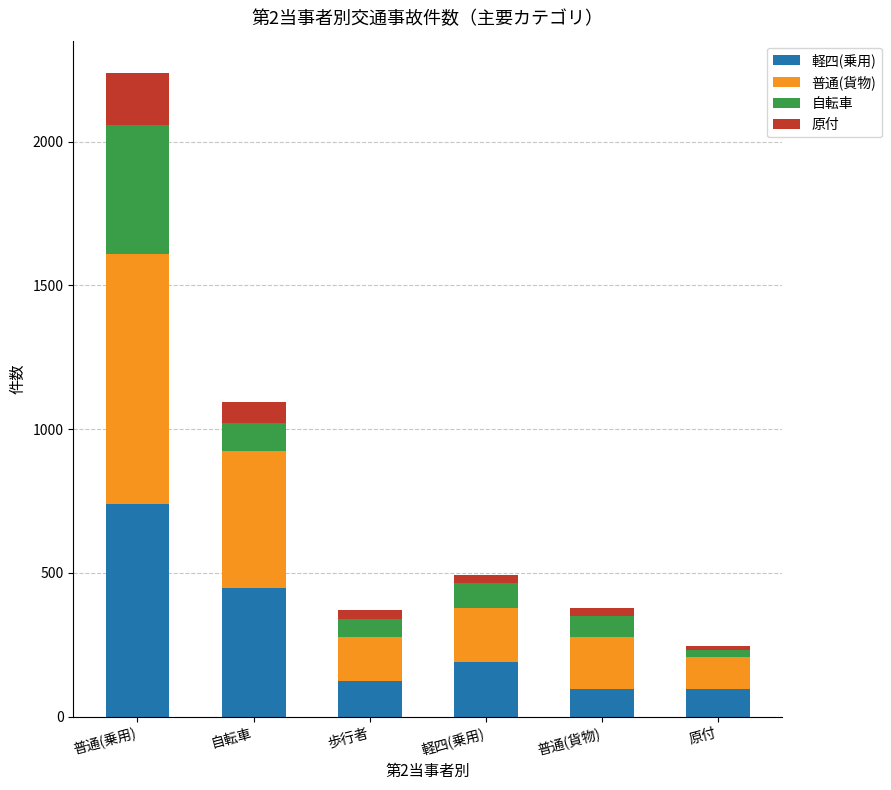

The value of 軽四(乗用) at 普通(乗用) is 494. True or false?

False